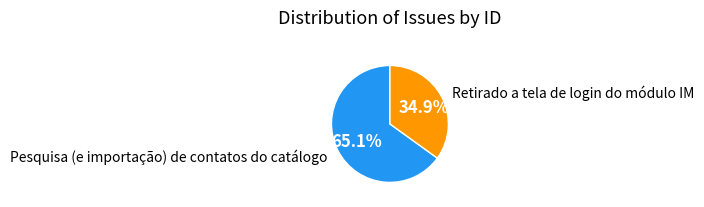

Does any single category account for the majority?

Yes